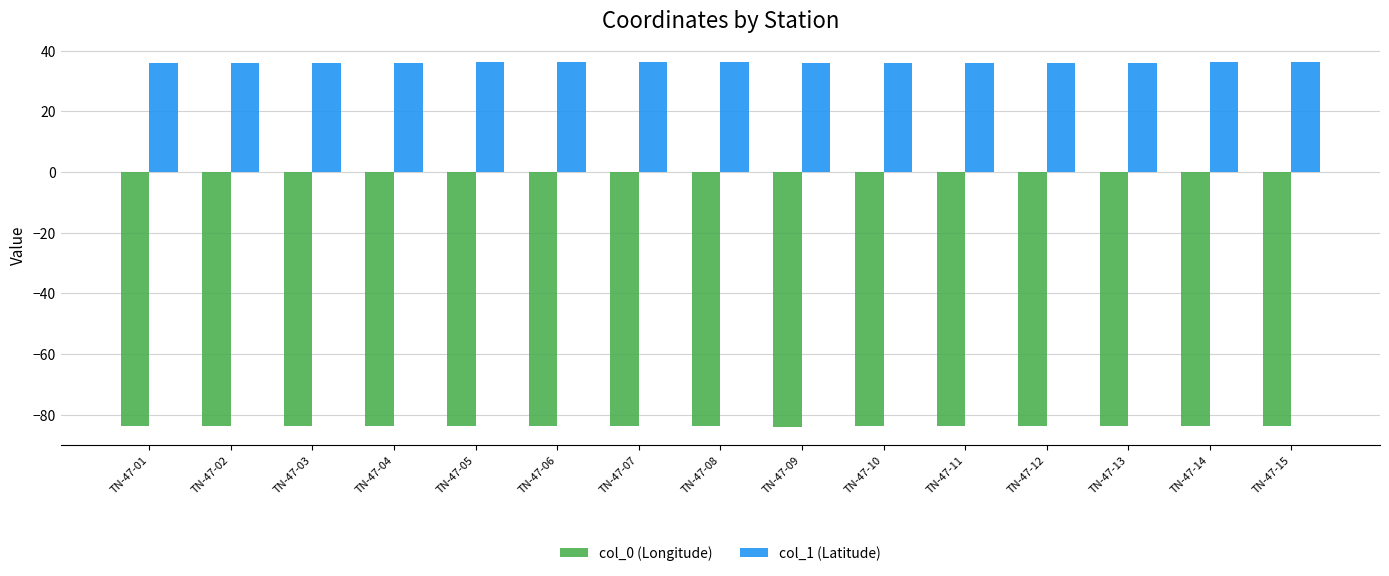

What is the spread (max minus min) of values at TN-47-03?

119.7